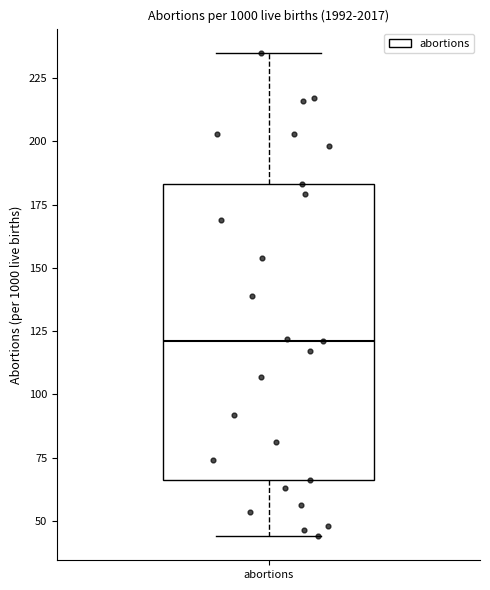

Read this box plot against the y-axis: the position of the median line, the range covered by the box, and the ends of both whiskers. The values are not printed on the chart, so give them approximately, as read against the axis.

median 120, box 65 to 185, whiskers 45 to 235